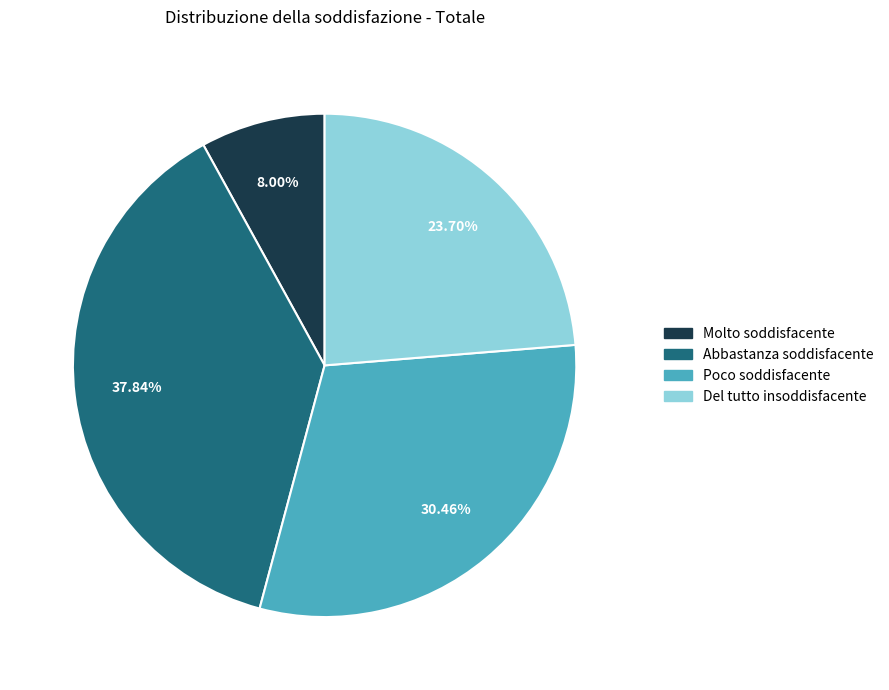

To the nearest percent, what is the difference between the largest and smallest slice percentages?

30%